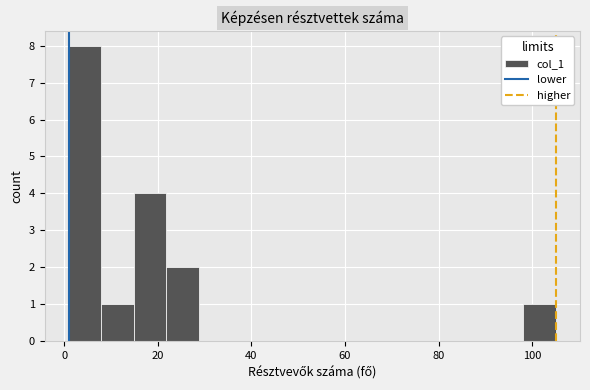

Around what value on the x-axis is the tallest bar? Give the approximate position of its centre, as read against the axis.

4